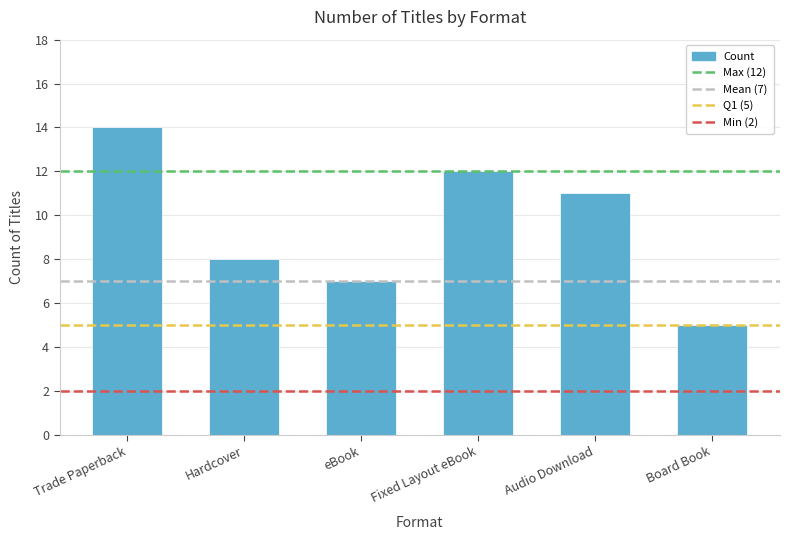

What is the ratio of the value at Hardcover to the value at Fixed Layout eBook?

0.7